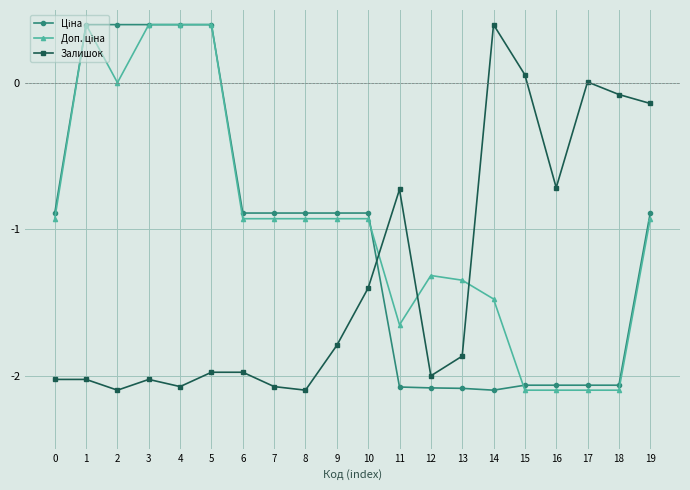

What is the greatest value displayed?

0.4